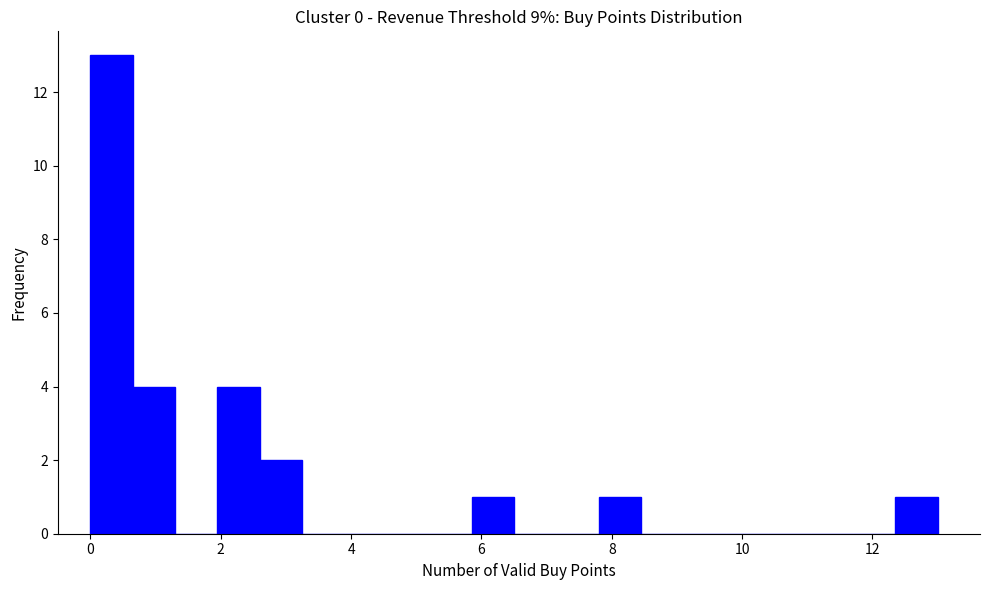

Around what value on the x-axis is the tallest bar? Give the approximate position of its centre, as read against the axis.

0.4